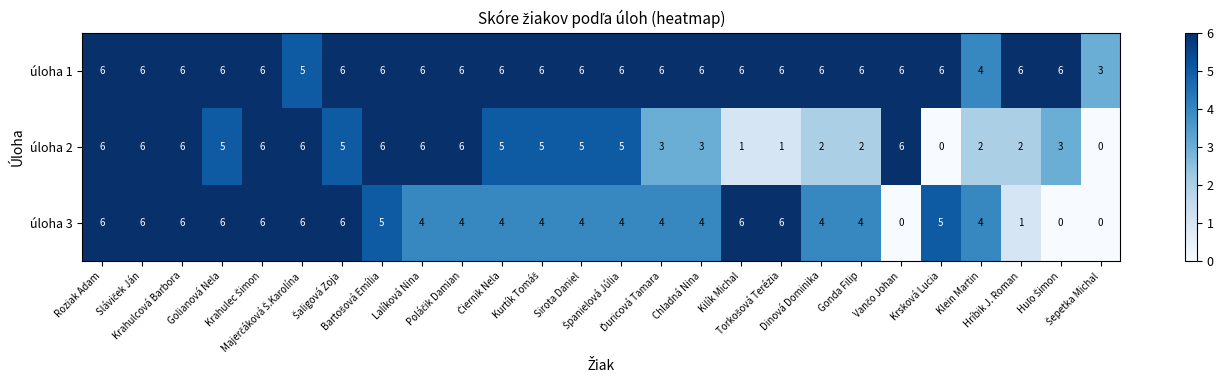

Count the number of data series in this chart.

3